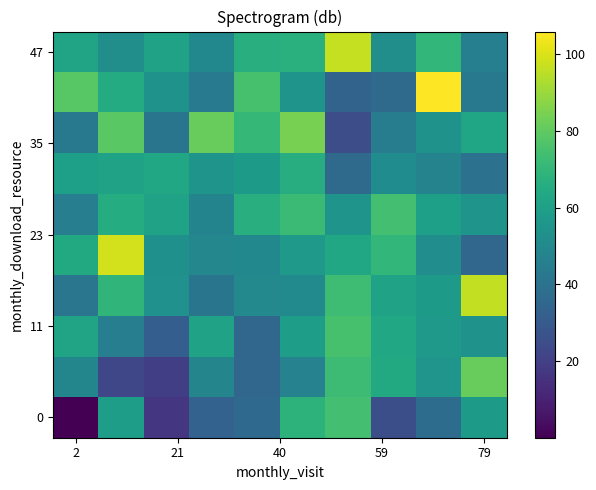

At how many categories does at least one series exceed 80?

6